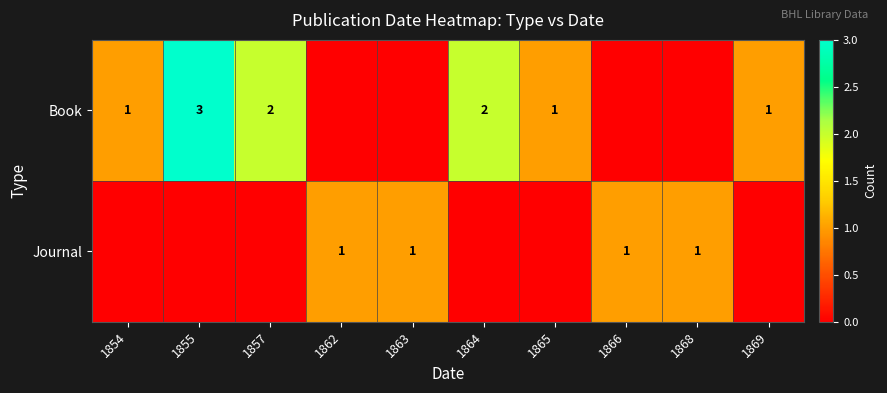

True or false: Journal has a value of 1 at 1866.

True